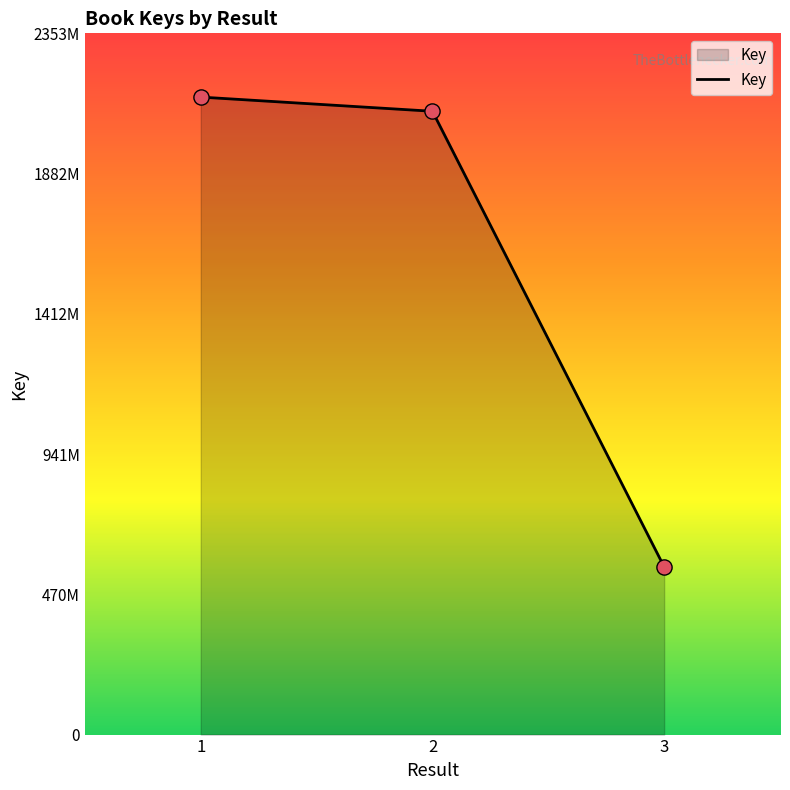

Does the chart have visible grid lines?

No